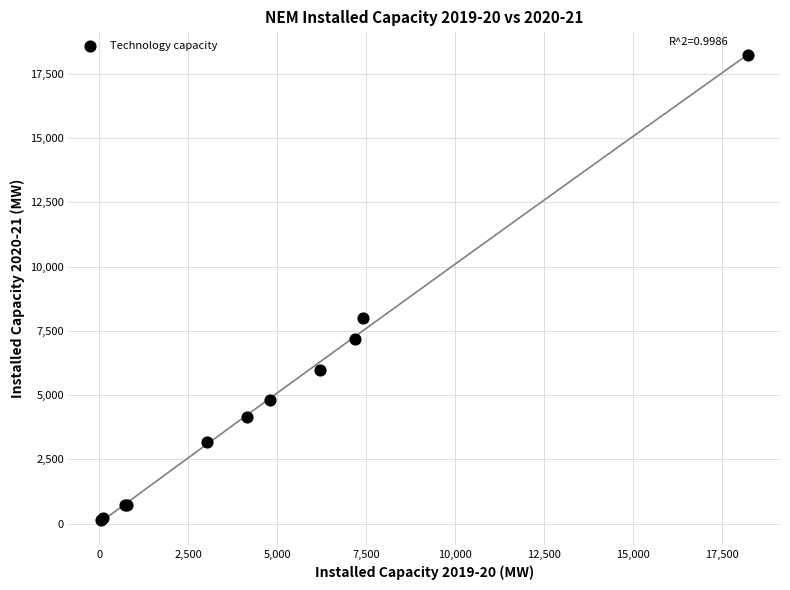

What Y value in the scatter plot is closest to 9176?

7982.0